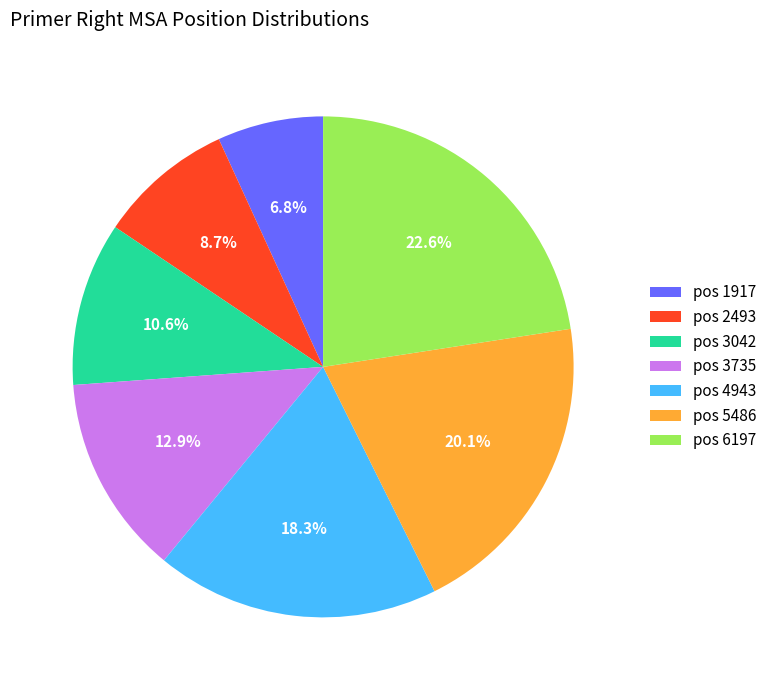

Does pos 4943 account for over 50% of the chart?

No